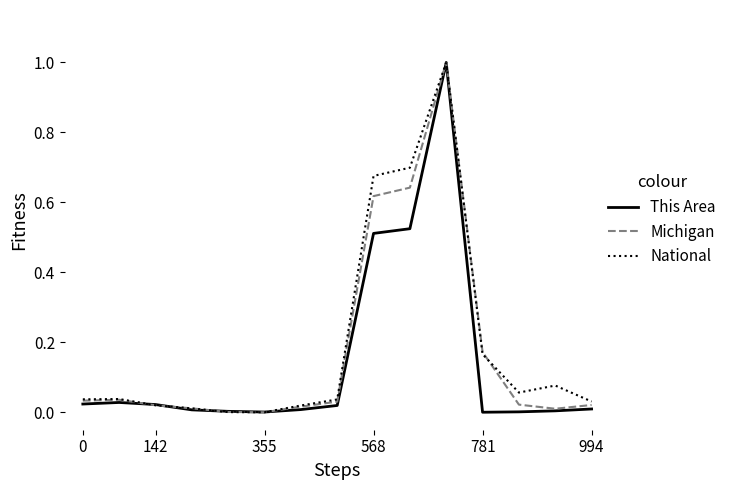

How many intersections are there between Michigan and This Area?

4